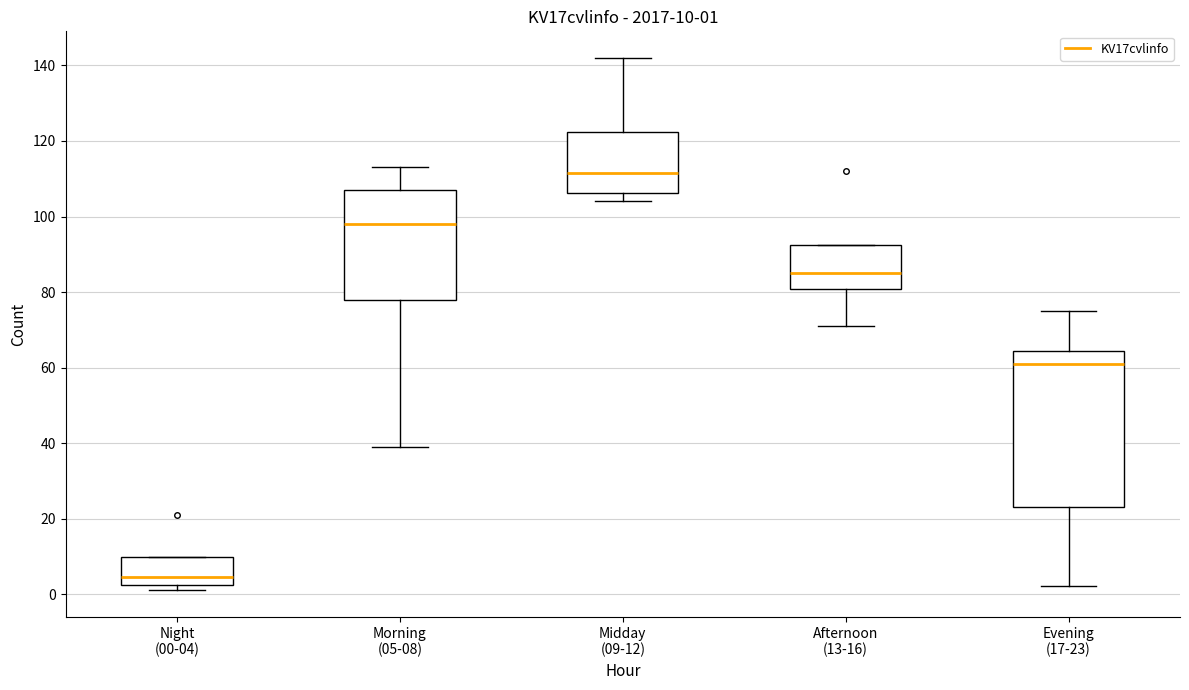

Which box's median line is the lowest?

Night (00-04)